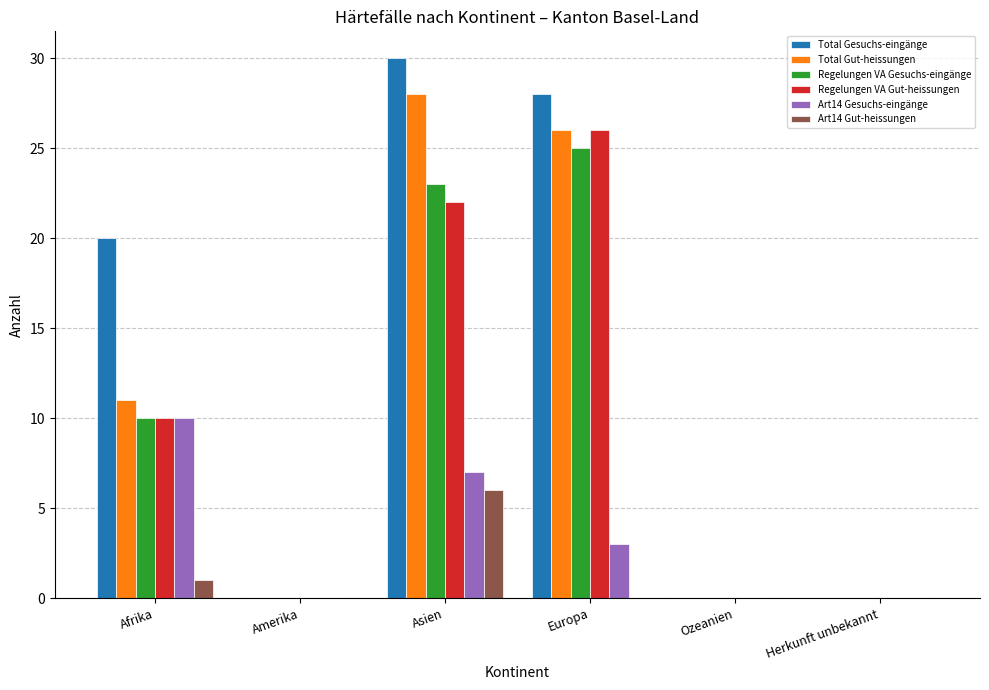

Reading right to left, transcribe all the data shown in this chart.

Total Gesuchs-eingänge: 0	0	28	30	0	20
Total Gut-heissungen: 0	0	26	28	0	11
Regelungen VA Gesuchs-eingänge: 0	0	25	23	0	10
Regelungen VA Gut-heissungen: 0	0	26	22	0	10
Art14 Gesuchs-eingänge: 0	0	3	7	0	10
Art14 Gut-heissungen: 0	0	0	6	0	1